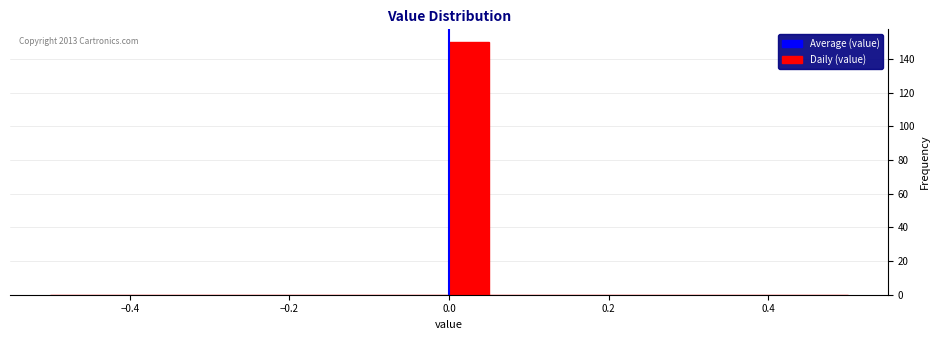

Read against the x-axis, roughly where is the centre of the tallest bar?

0.02